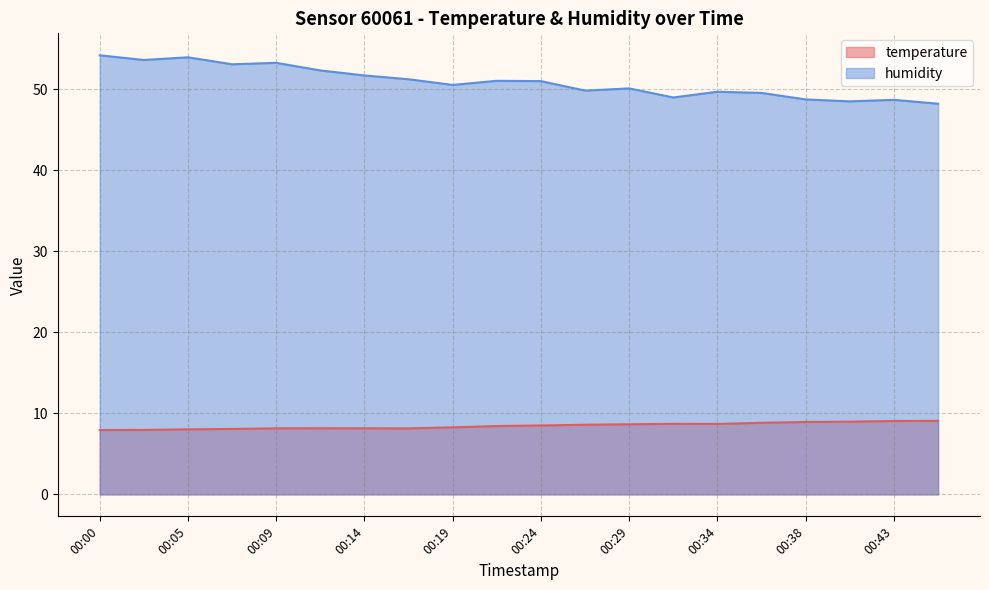

In temperature, how many points are lower than both neighbors (excluding endpoints)?

2